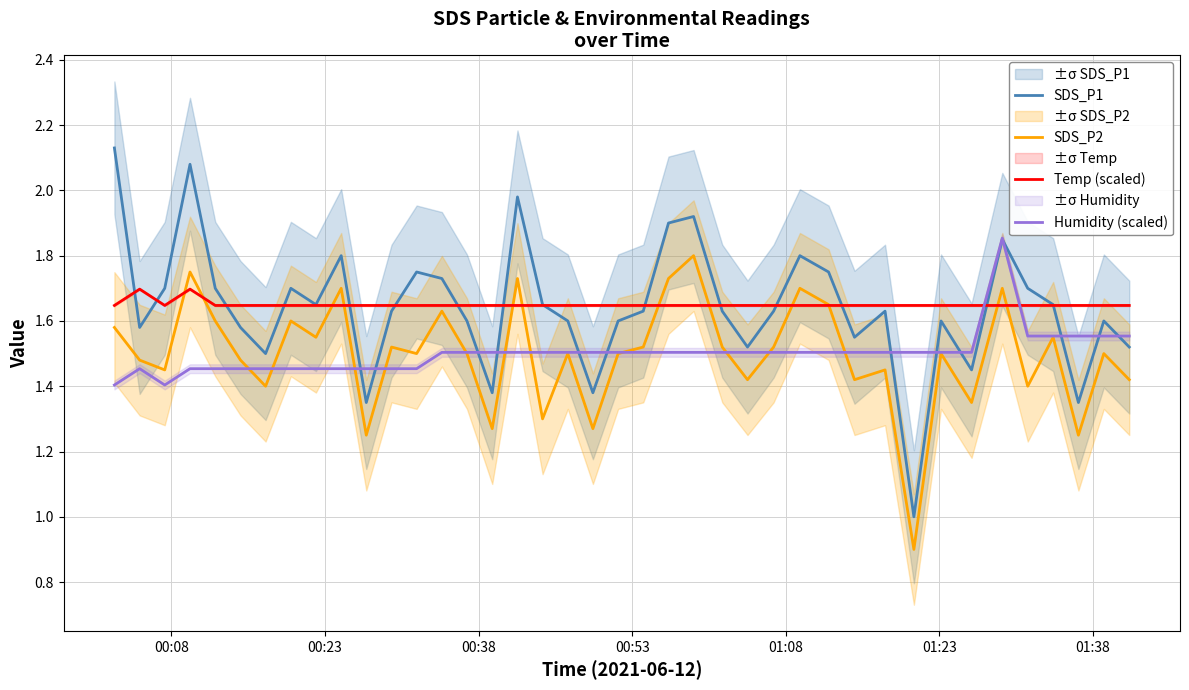

How many intersections are there between SDS_P1 and Humidity (scaled)?

13